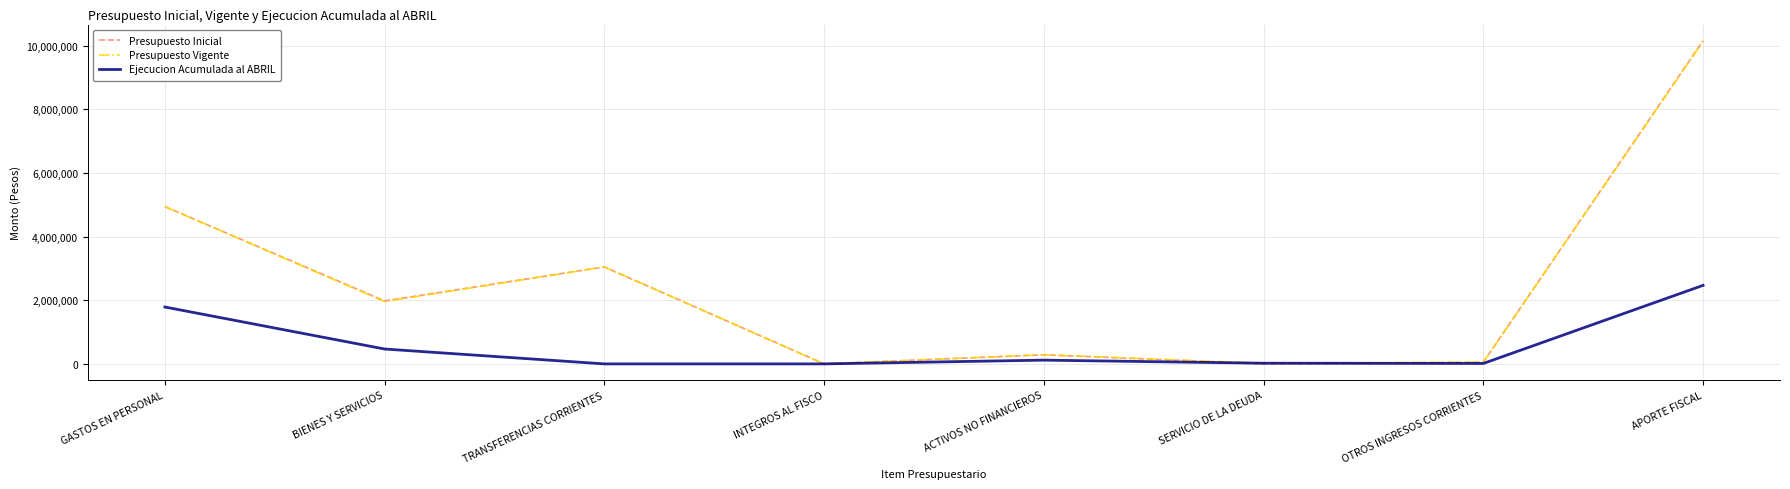

Is it true that Ejecucion Acumulada al ABRIL equals 2467186 at APORTE FISCAL?

True